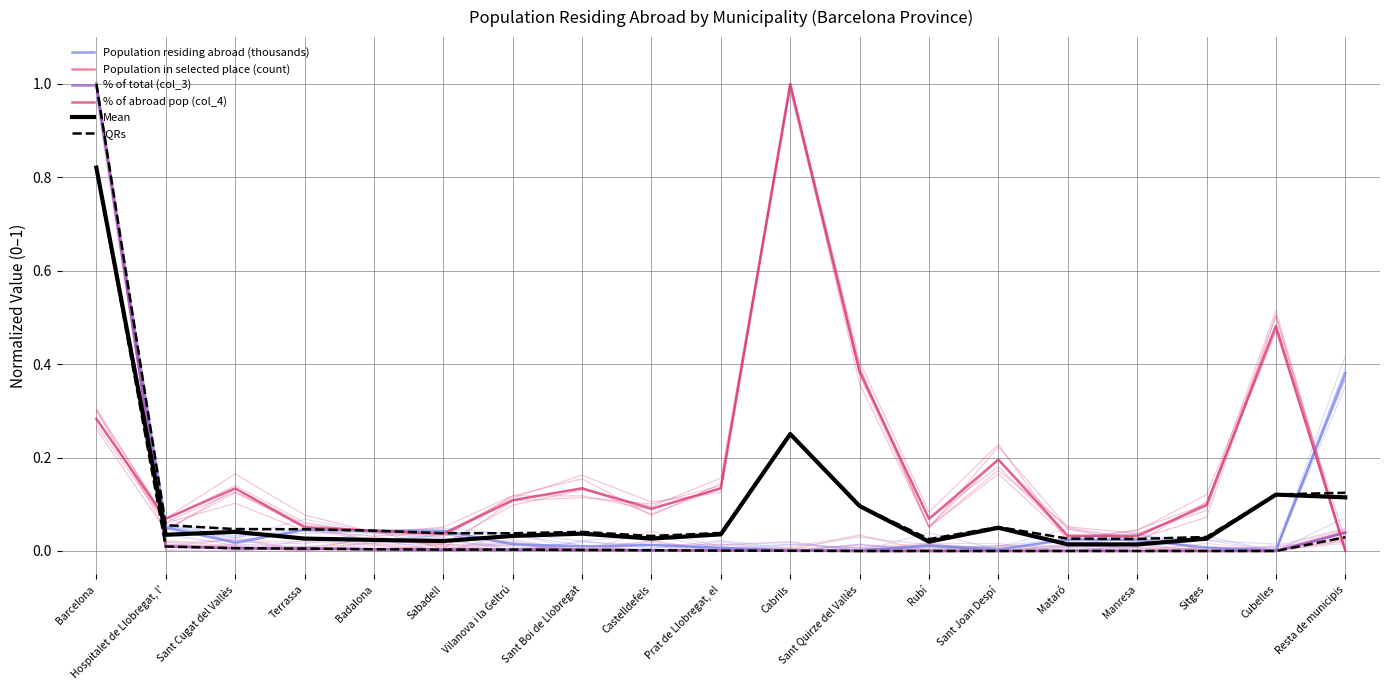

True or false: % of total (col_3) and Population residing abroad (thousands) cross at least once.

True